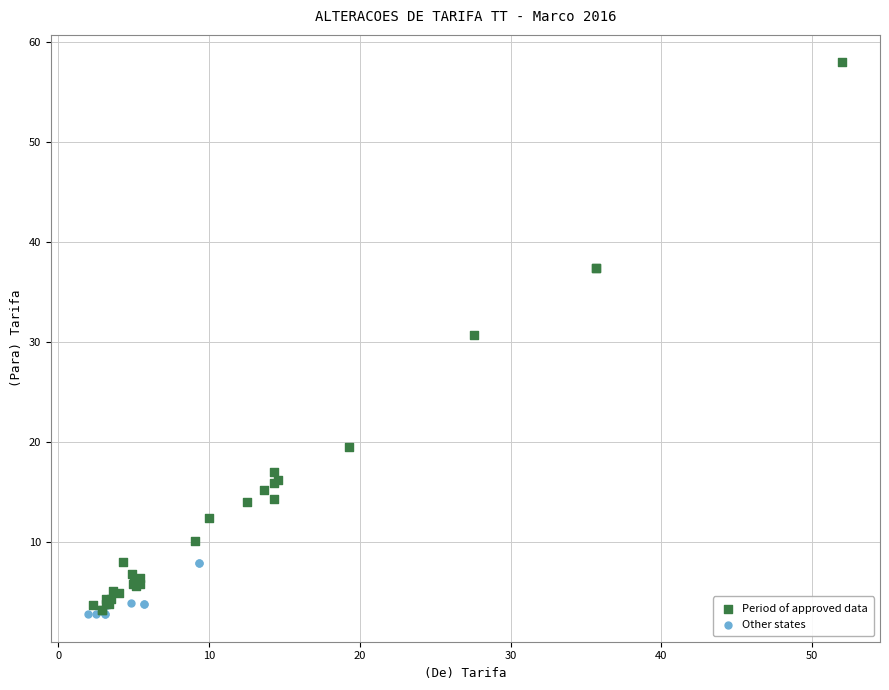

Which series contains the highest Y value?

Period of approved data